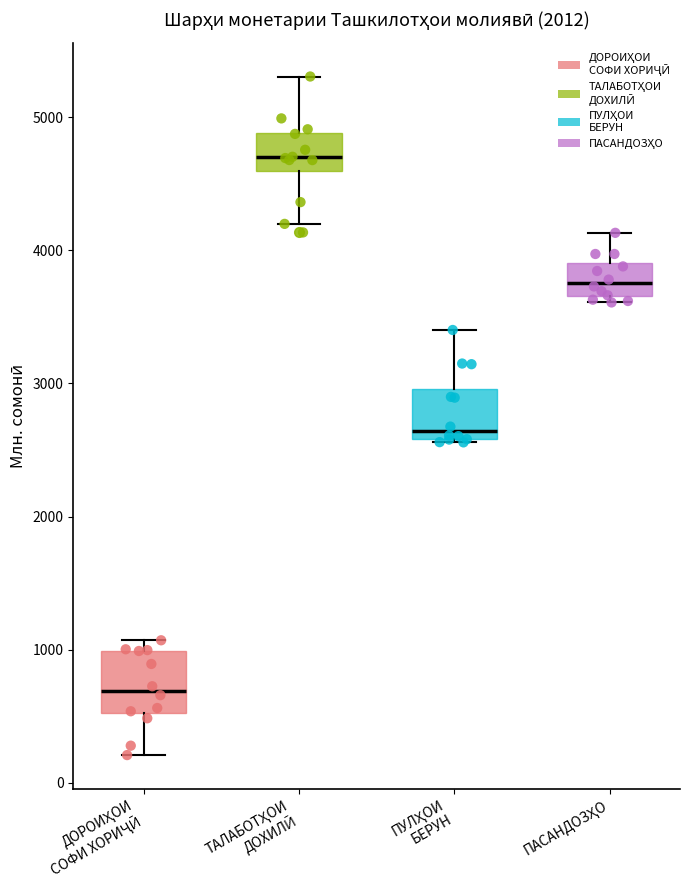

Which box has the highest median line?

ТАЛАБОТҲОИ ДОХИЛӢ